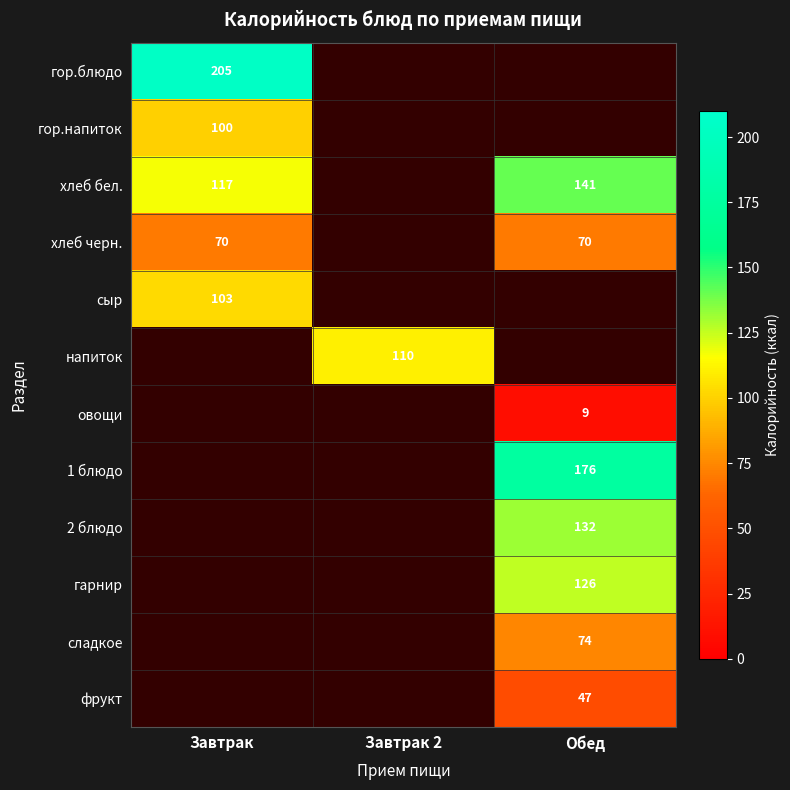

The value of сыр at Завтрак is 103. True or false?

True